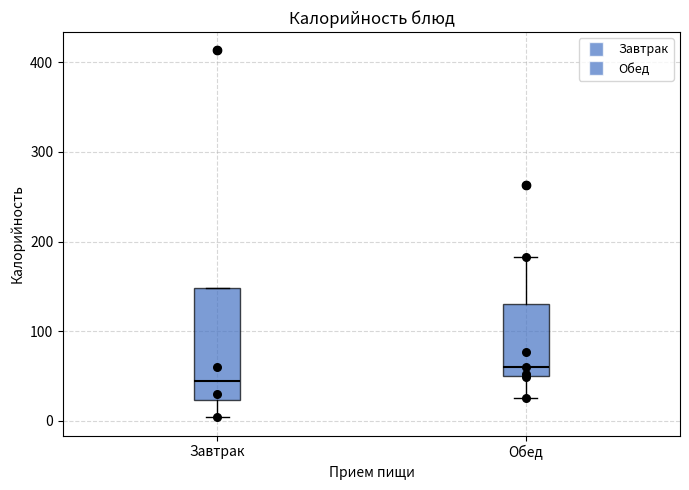

Reading left to right, transcribe this box plot: for each box, give where its median line is, the range the box spans, and where its two whiskers end, as read against the y-axis. The values are not printed on the chart, so give them approximately, as read against the axis.

Завтрак: median 40, box 20 to 150, whiskers 0 to 150
Обед: median 60, box 50 to 130, whiskers 30 to 180